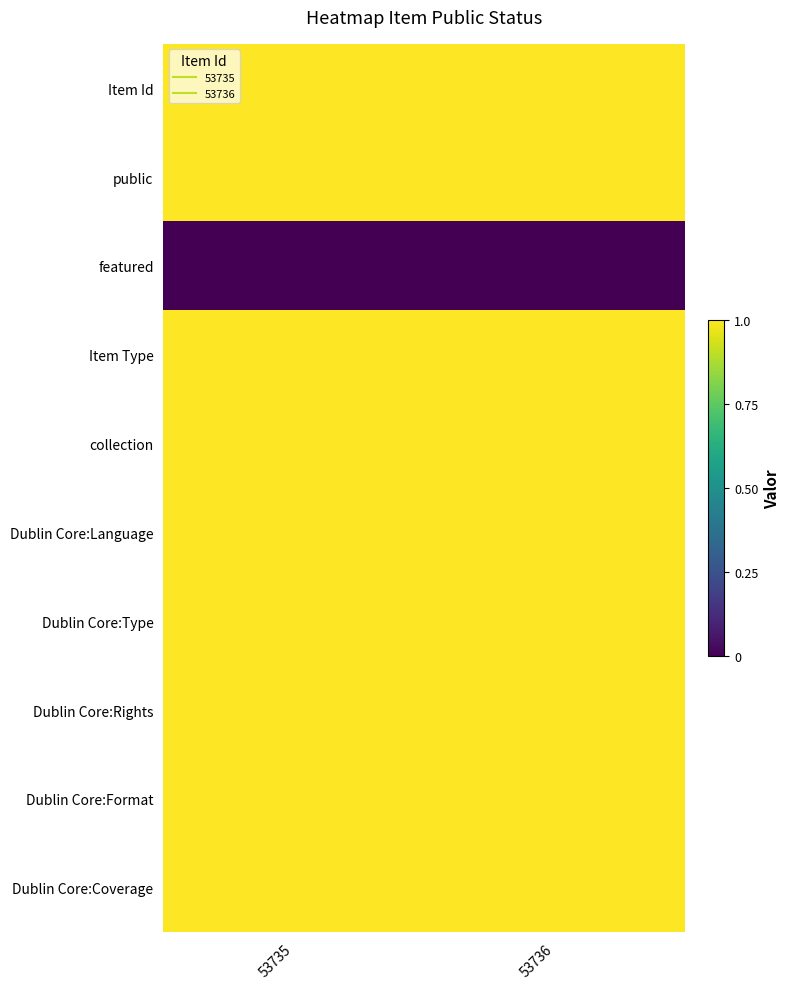

At which category is the sum across all series the highest?

53736